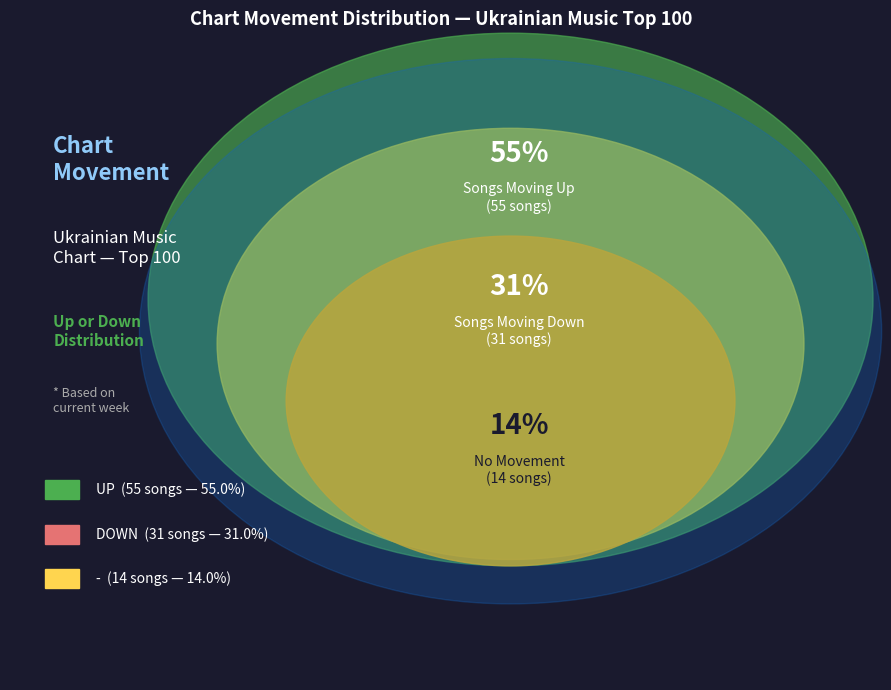

What is the smallest slice in the pie chart?

-